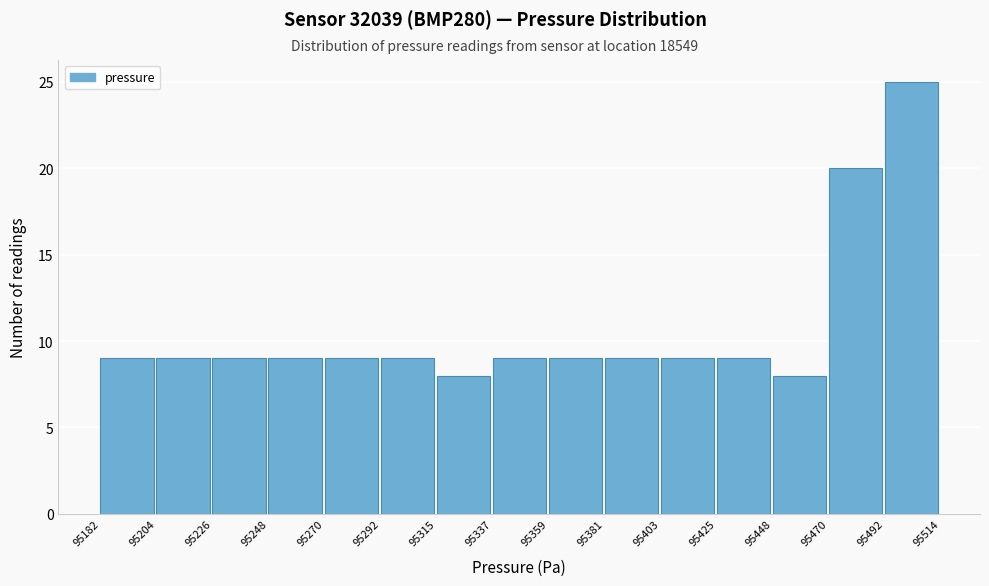

Reading left to right, transcribe this chart: for each bar, give the range it covers on the x-axis and its height. The values are not printed on the chart, so give them approximately, as read against the axis.

95182 to 95204: 9
95204 to 95226: 9
95226 to 95248: 9
95248 to 95270: 9
95270 to 95292: 9
95292 to 95315: 9
95315 to 95337: 8
95337 to 95359: 9
95359 to 95381: 9
95381 to 95403: 9
95403 to 95425: 9
95425 to 95448: 9
95448 to 95470: 8
95470 to 95492: 20
95492 to 95514: 25